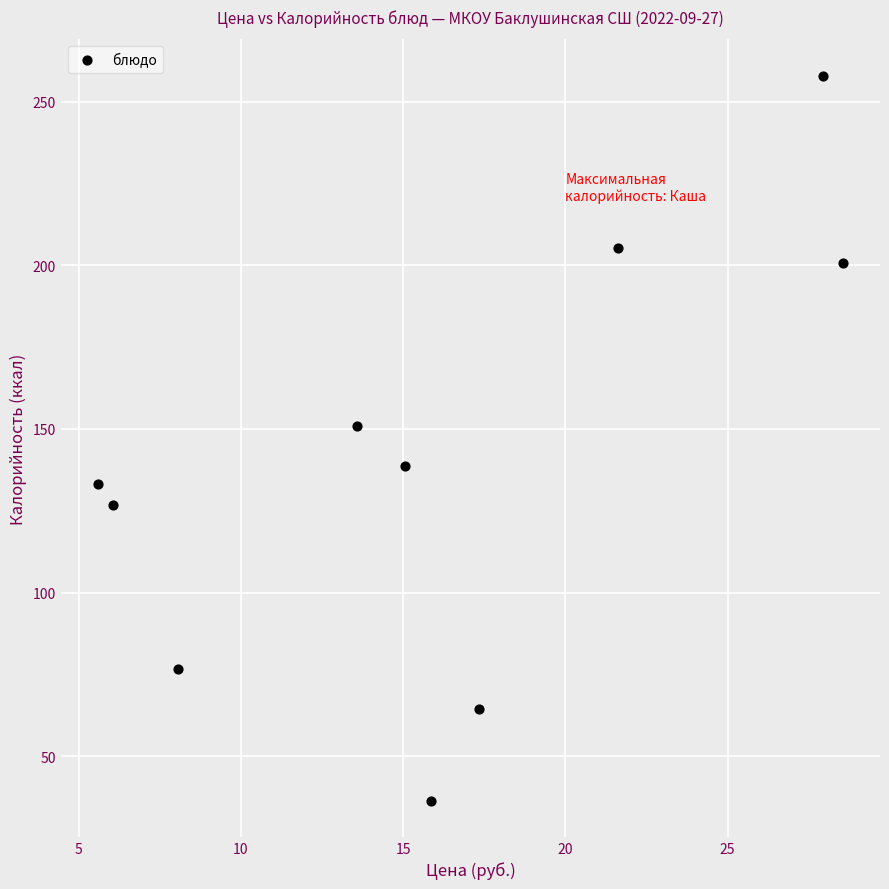

What is the average Y value?

139.1